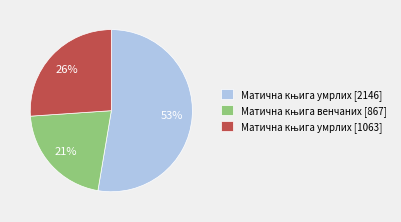

To the nearest percent, what is the average slice percentage?

33%